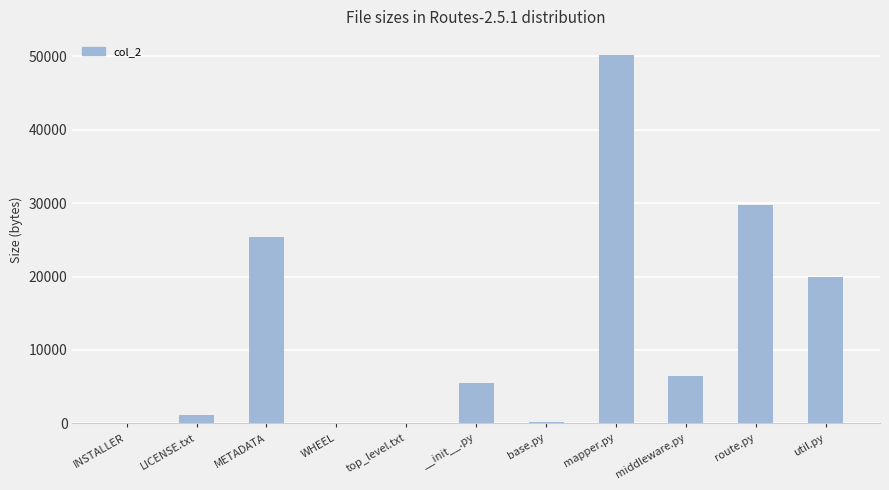

What is the sum of all values?

138474